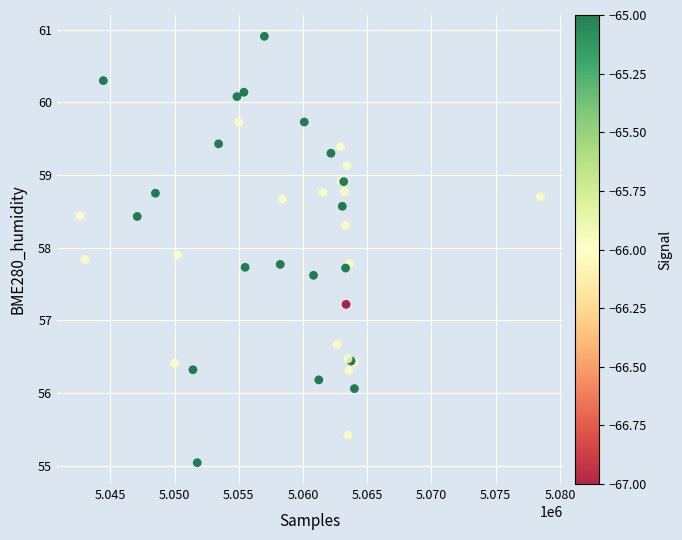

What Y value in the scatter plot is closest to 57?

57.2